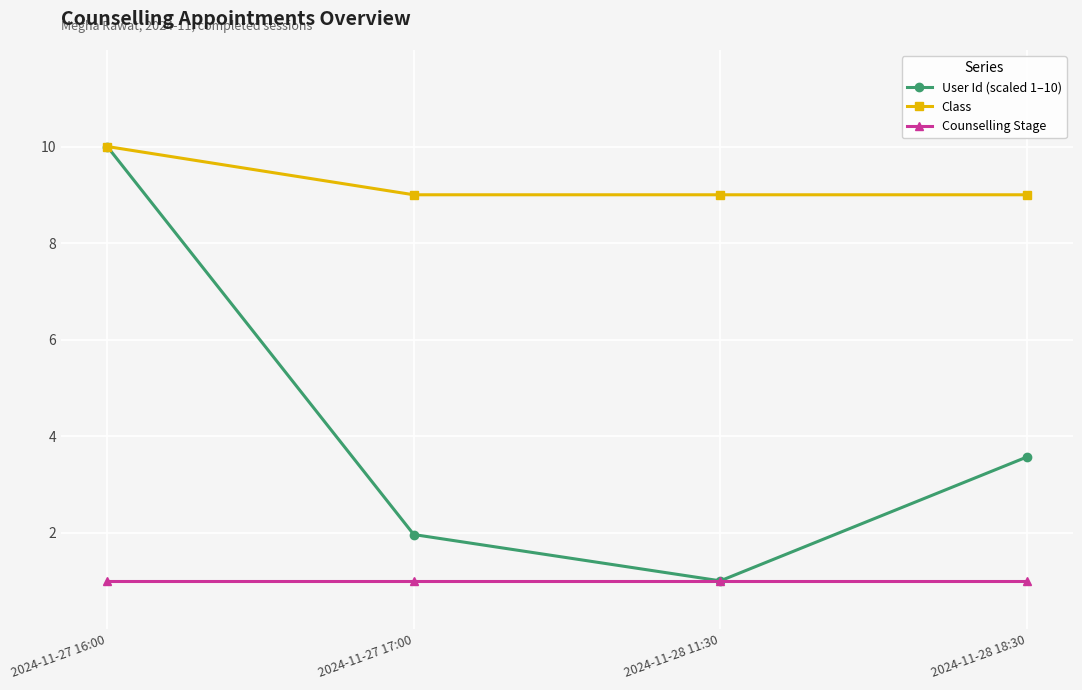

What position from the right is 2024-11-28 11:30?

2